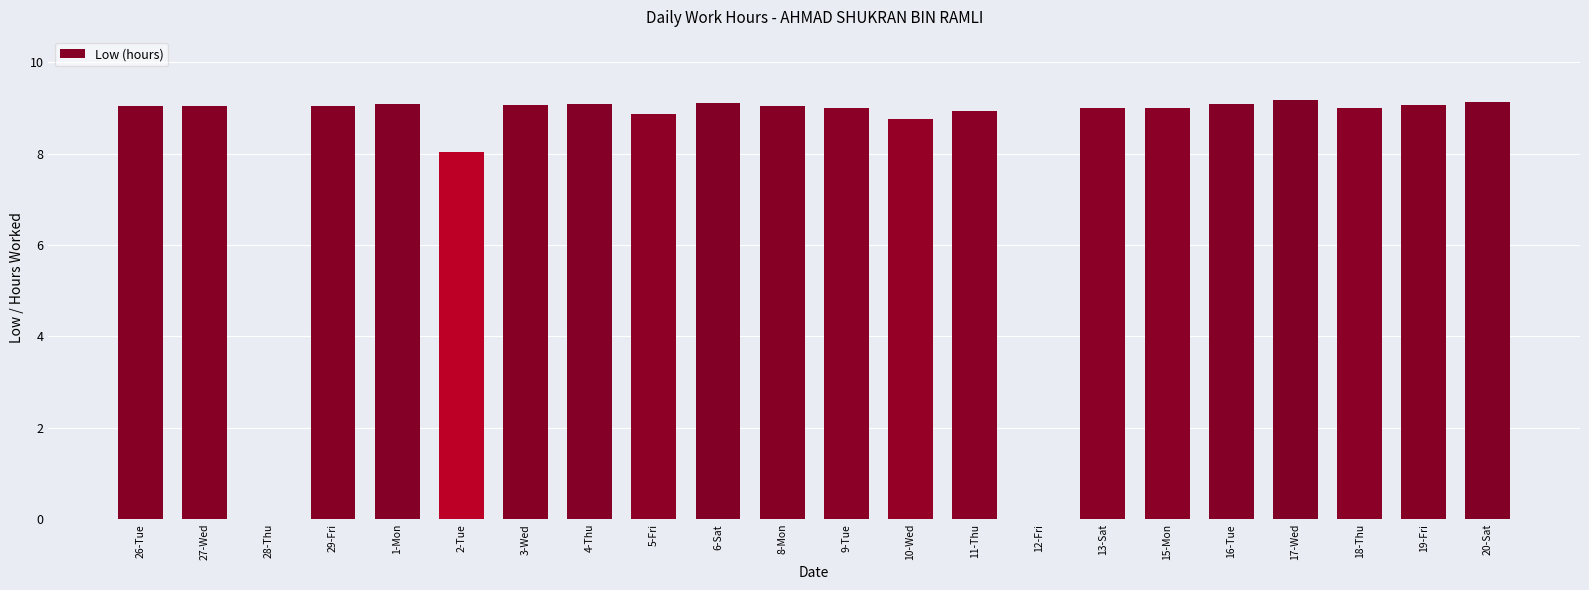

The chart shows a value of 6.2 at 27-Wed. True or false?

False